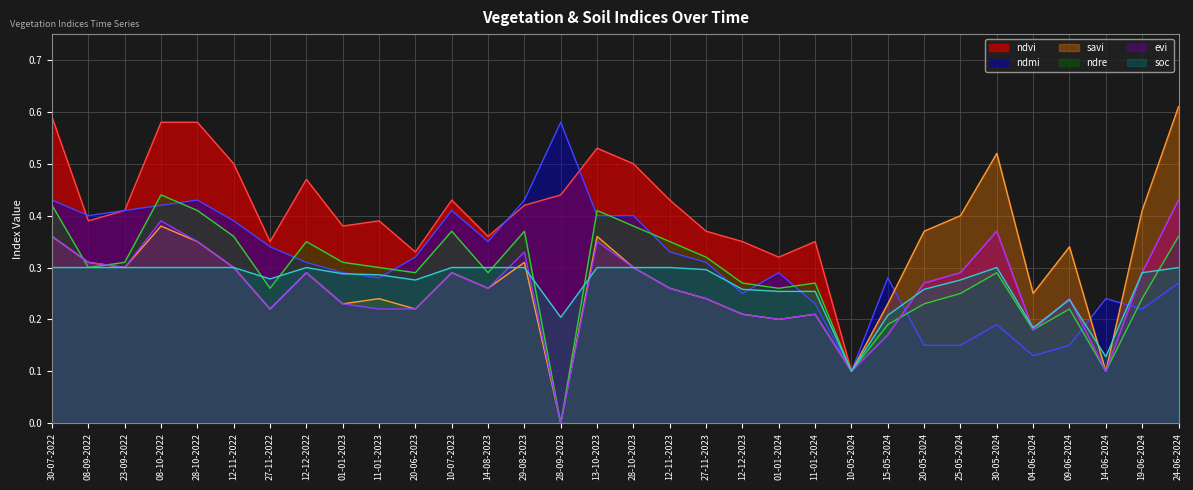

After their last crossing, which series has the higher values: soc or ndmi?

soc